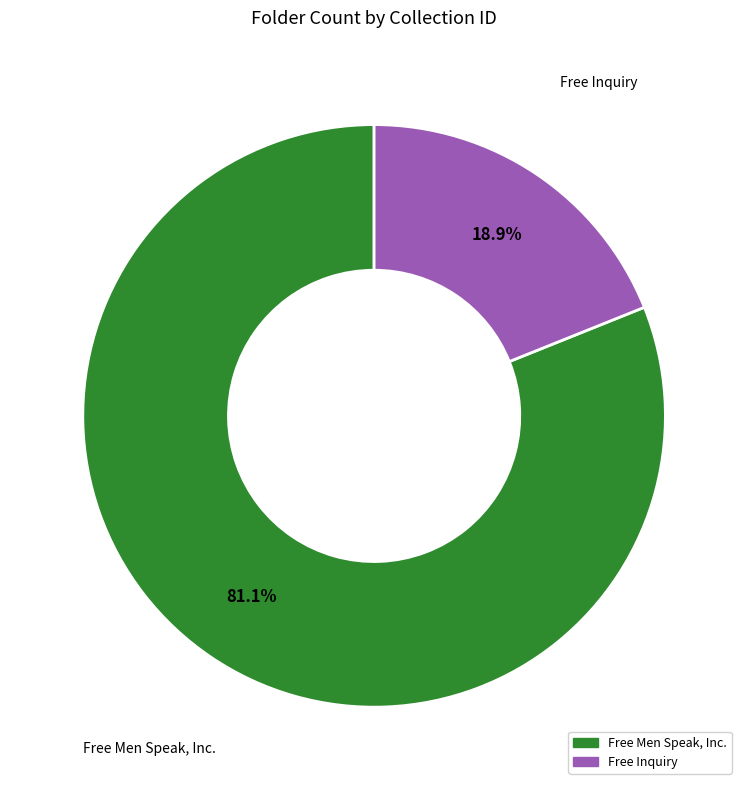

Is there a majority slice in this chart?

Yes